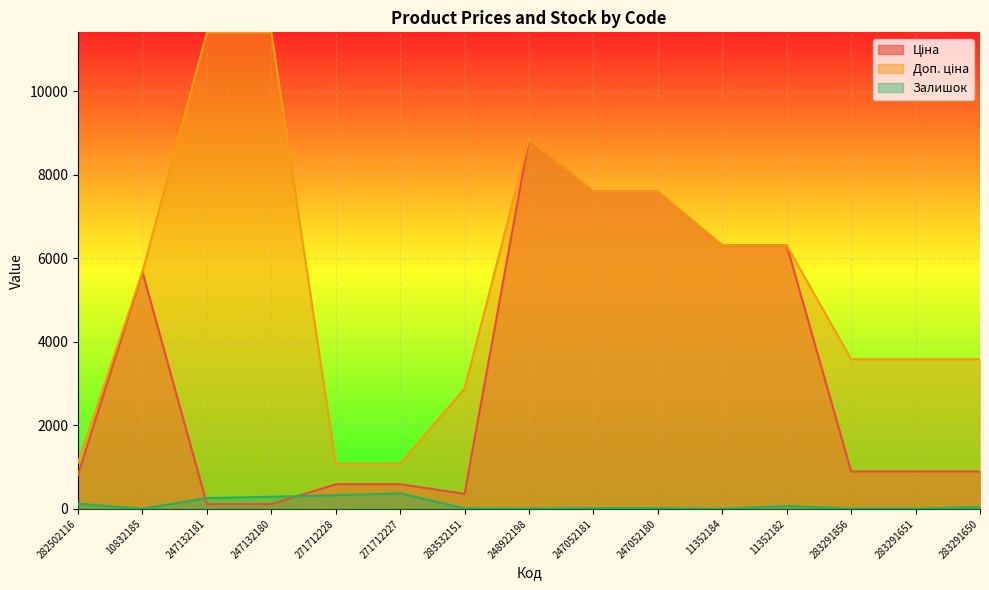

How many times do Залишок and Ціна cross each other?

2